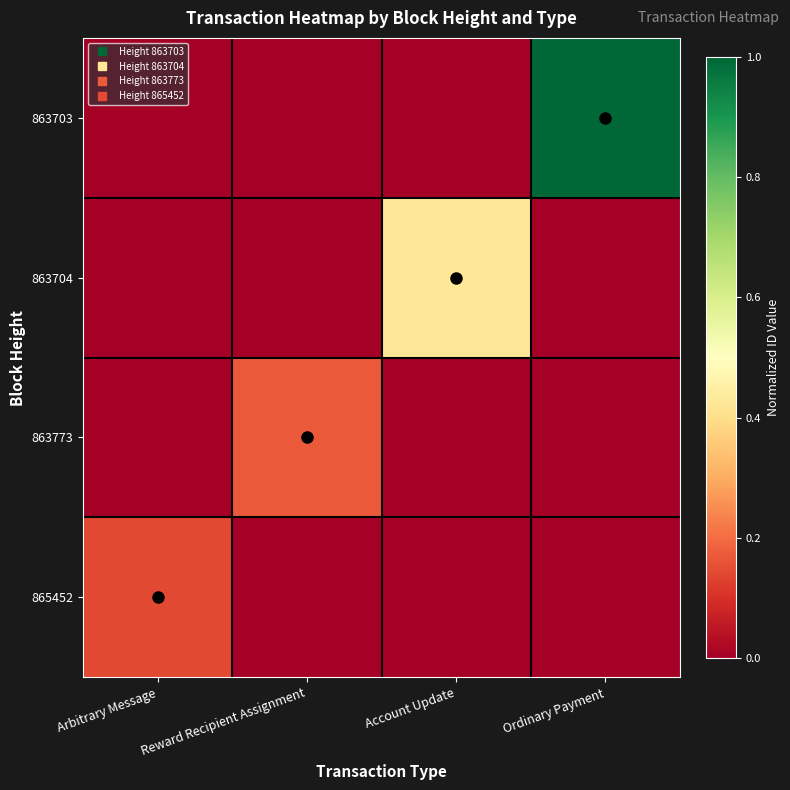

Rank the series by their maximum value, from highest to lowest.

863703, 863704, 863773, 865452